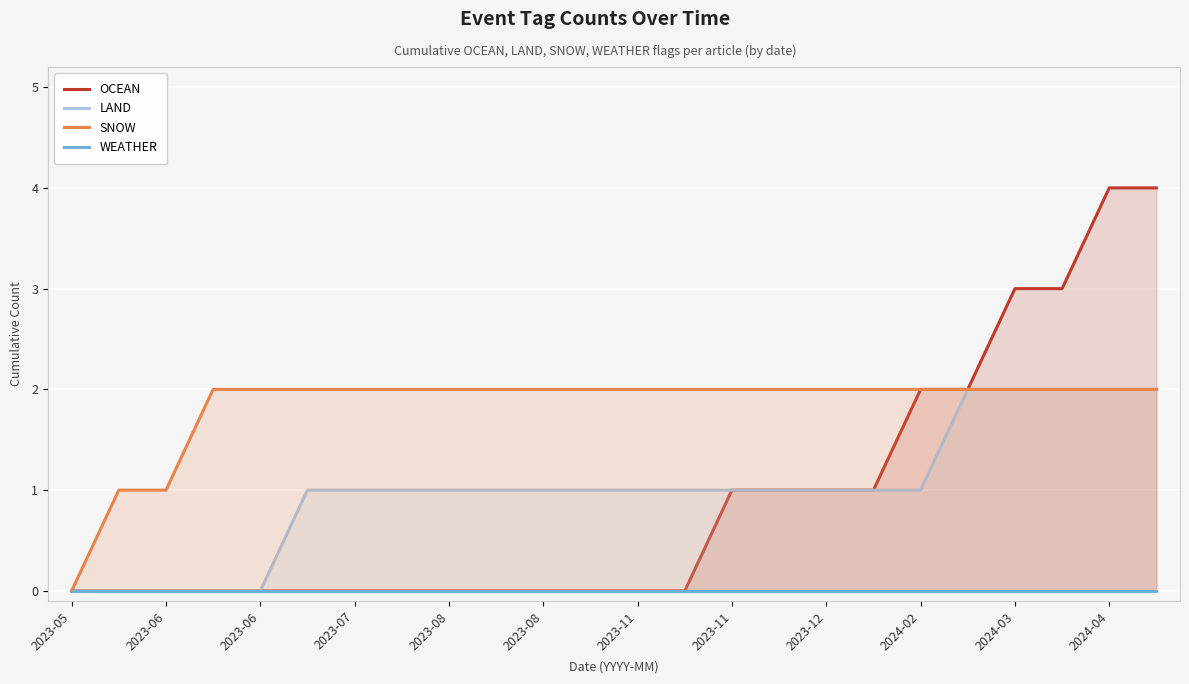

How many LAND values are between 1 and 2?

19